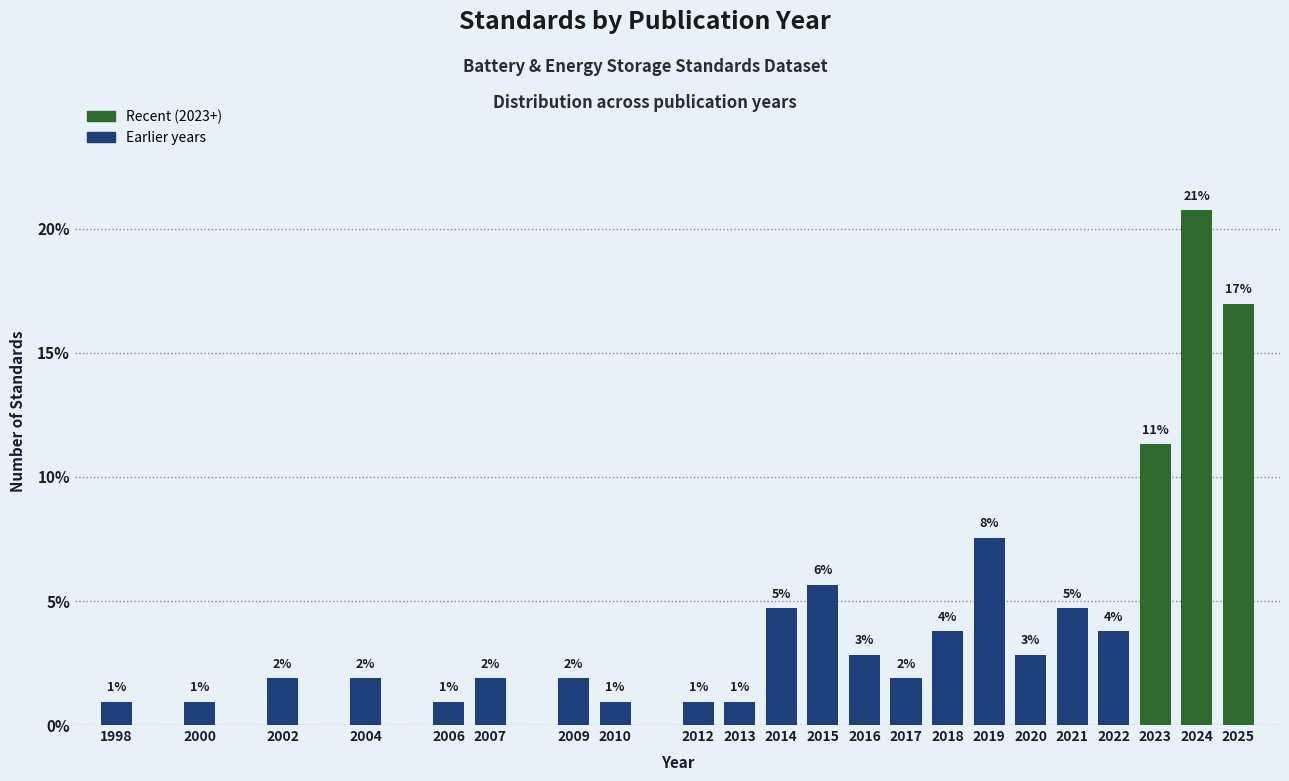

How many bars are there in total?

22